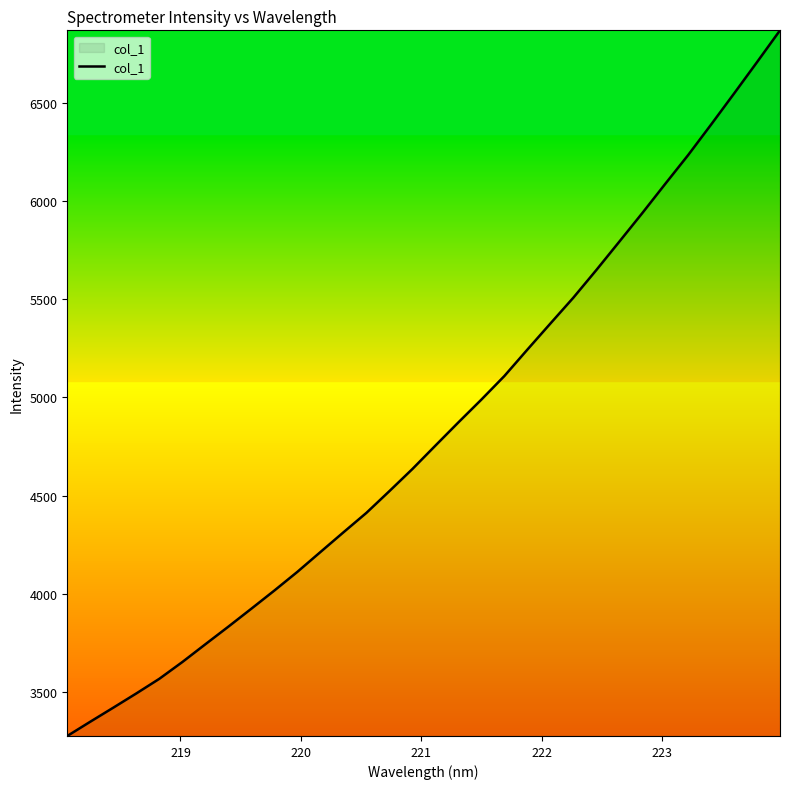

What is the greatest value displayed?

6867.4